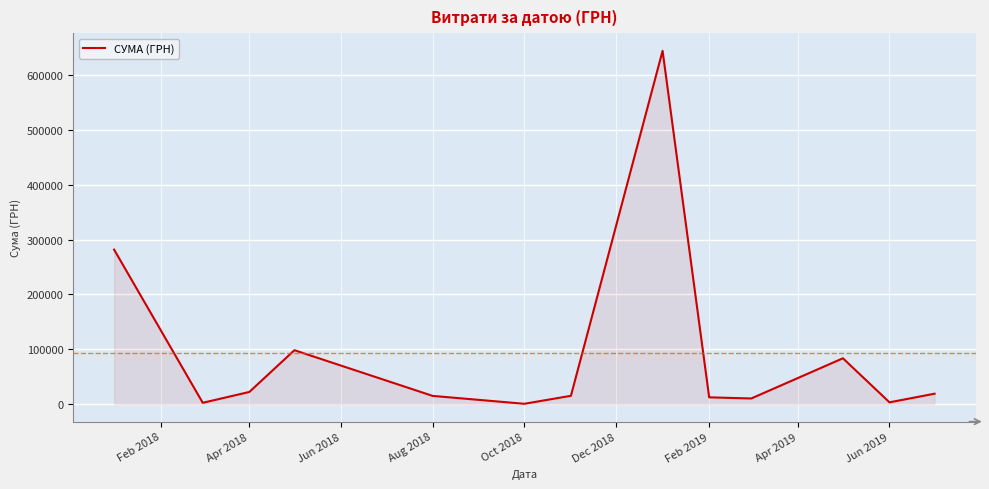

What is the greatest value displayed?

645005.1